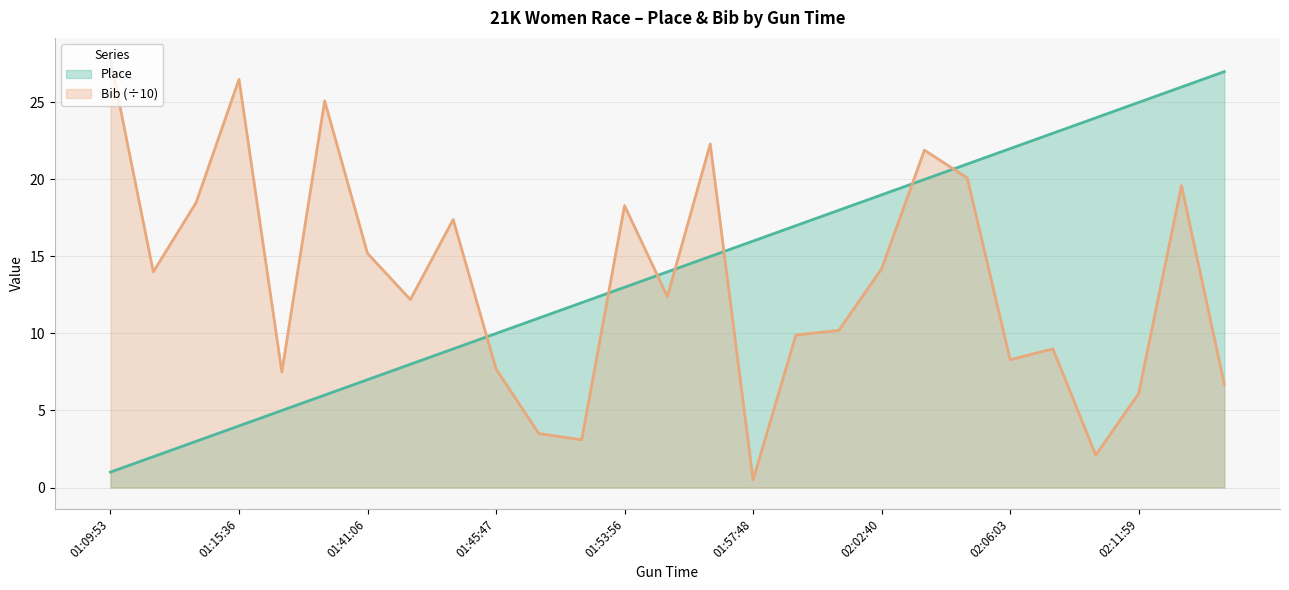

What is the minimum value shown in the chart?

0.5